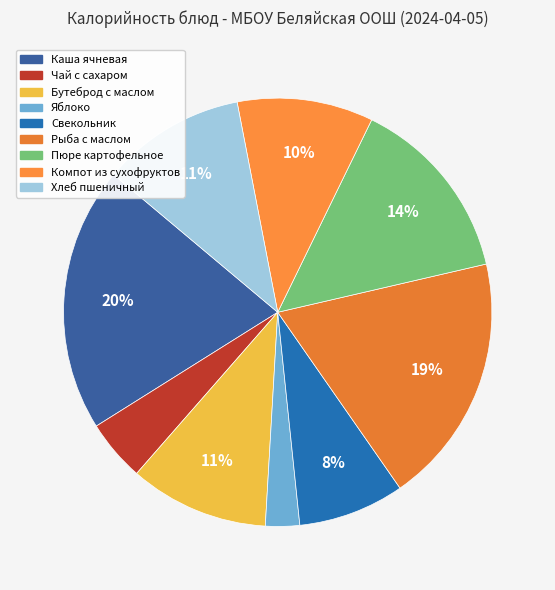

What is the smallest slice in the pie chart?

Яблоко